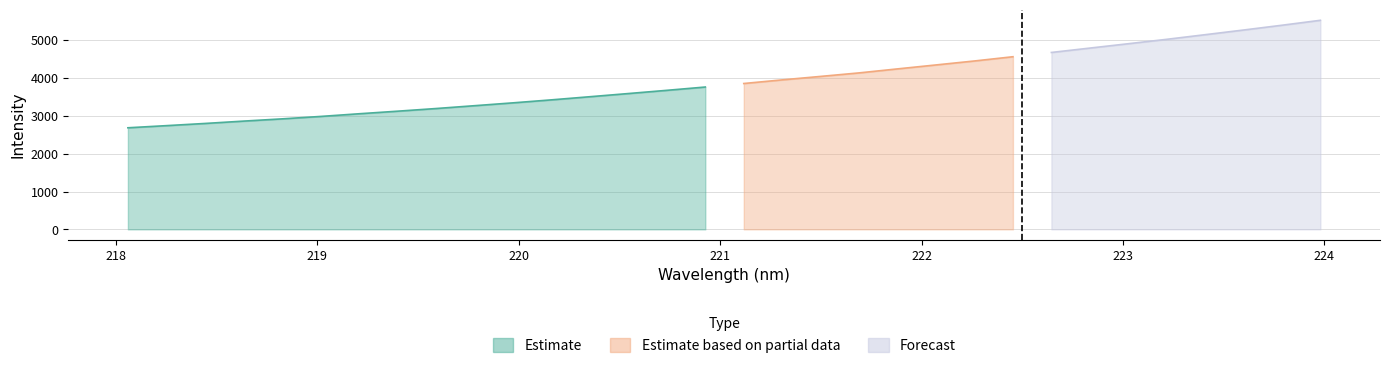

What is the minimum value for y?

2684.5